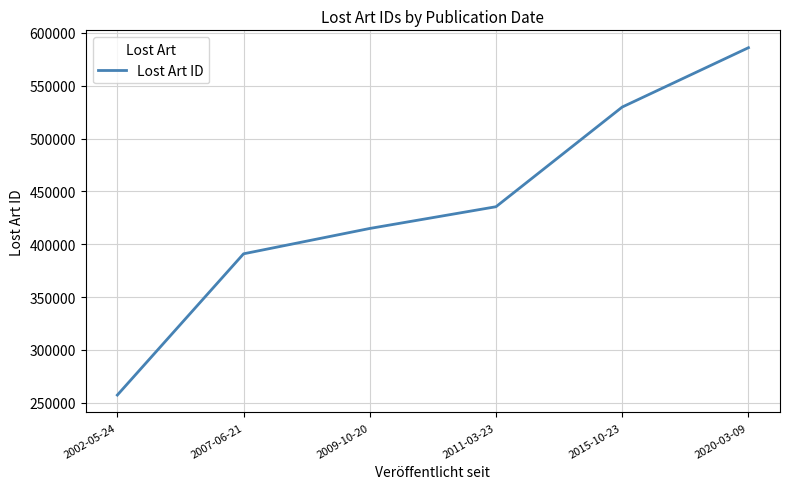

Which has a higher value, 2011-03-23 or 2009-10-20?

2011-03-23